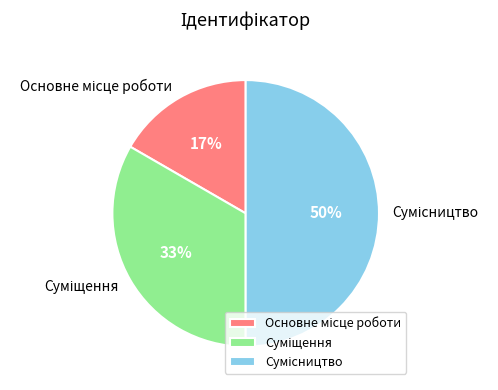

To the nearest percent, what is the difference between the largest and smallest slice percentages?

33%